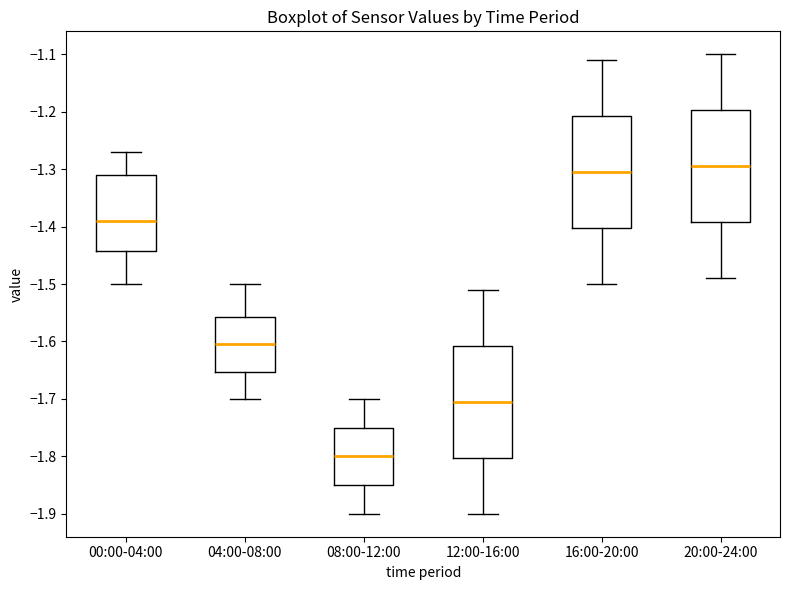

Which box has the lowest median line?

08:00-12:00